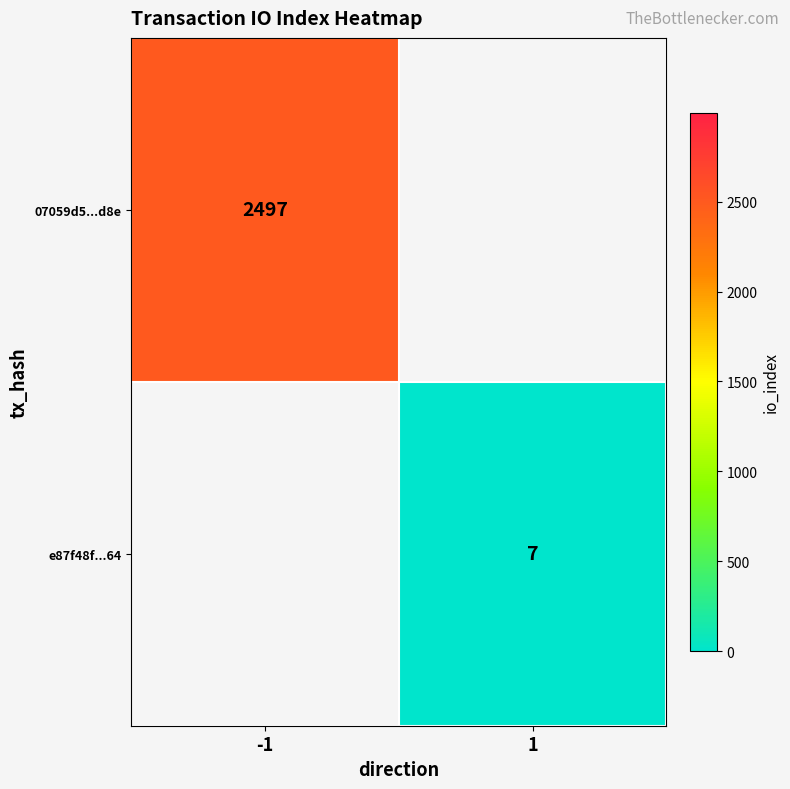

What is the maximum value shown in the chart?

2497.0